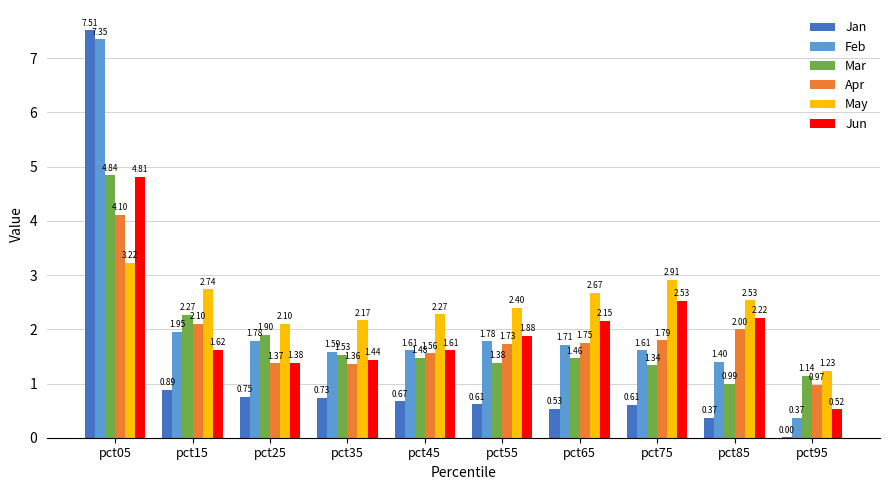

Are the bars grouped side by side (vs. stacked)?

Yes